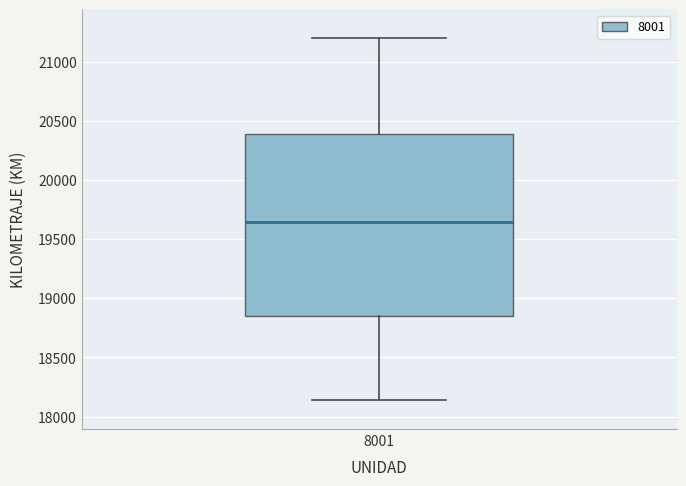

Transcribe this box plot: give where the median line is, the range the box spans, and where the two whiskers end, as read against the y-axis. The values are not printed on the chart, so give them approximately, as read against the axis.

median 19650, box 18850 to 20400, whiskers 18150 to 21200